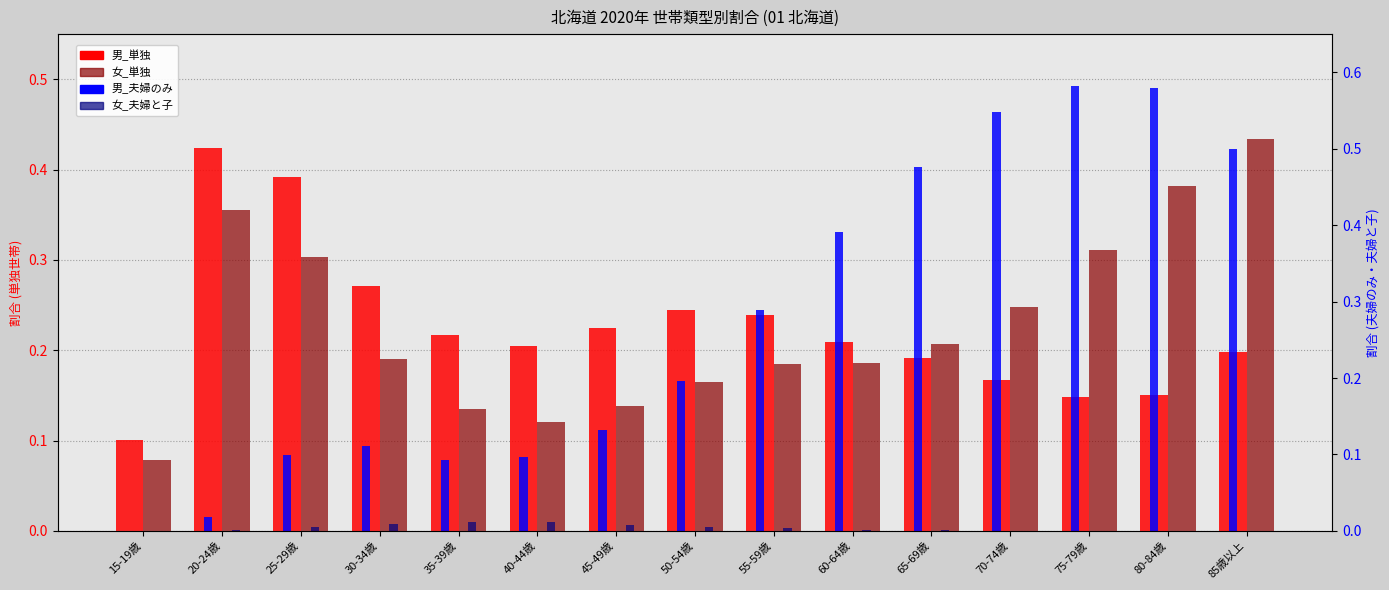

What is the maximum value shown in the chart?

0.6